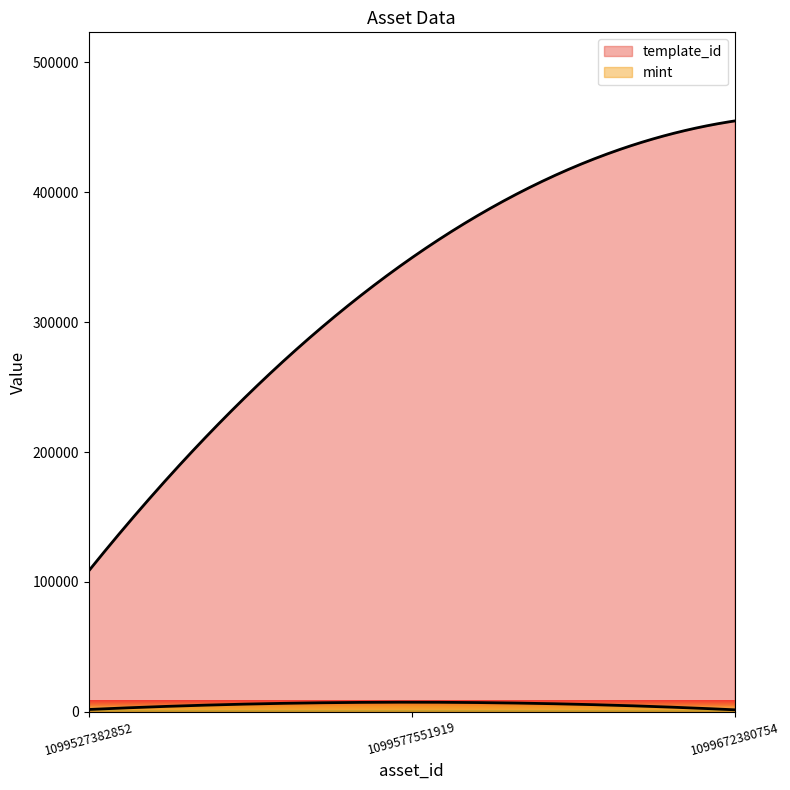

What is the average value of the mint series?

3497